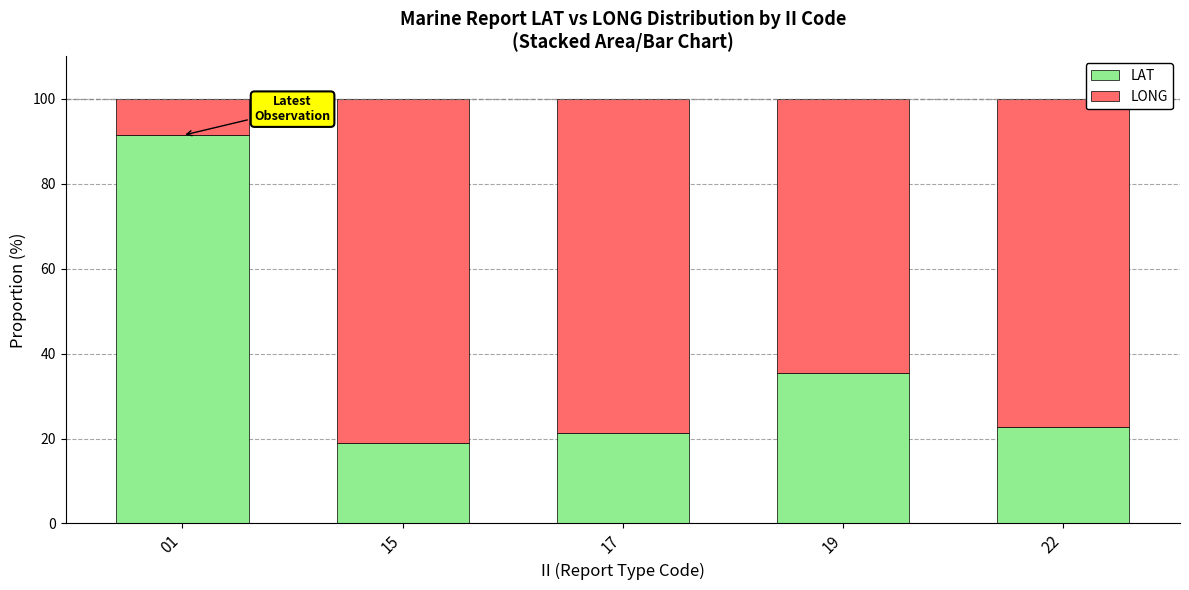

Reading left to right, list the values for the LAT series.

91.4	18.9	21.3	35.4	22.7